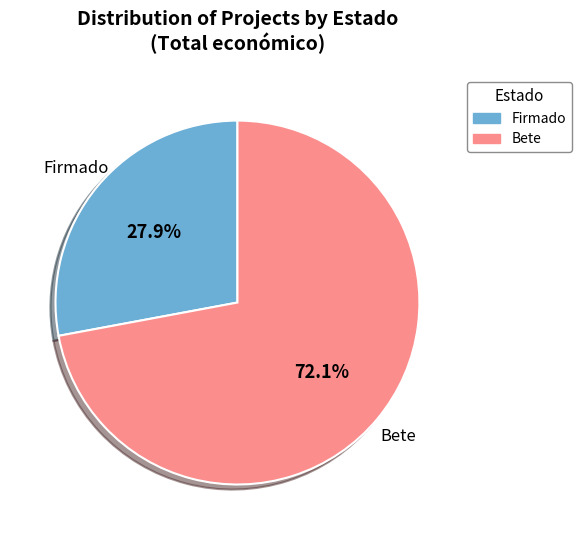

Is there any slice that represents more than half of the pie?

Yes